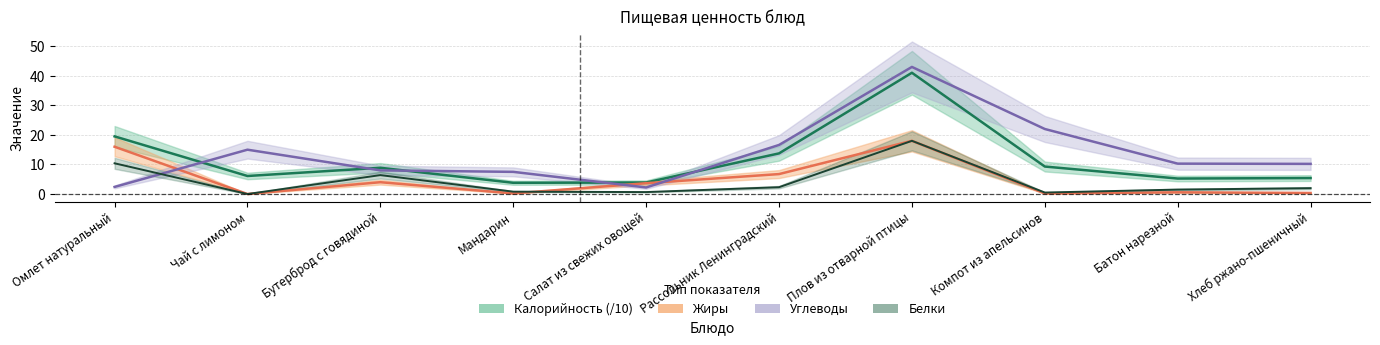

Is this an area chart (filled region under the line)?

No